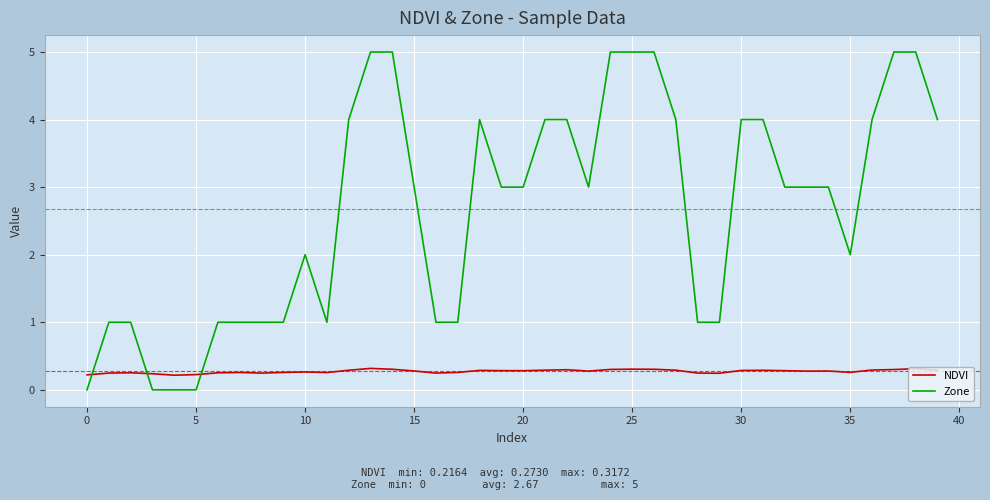

What is the maximum value for NDVI?

0.3